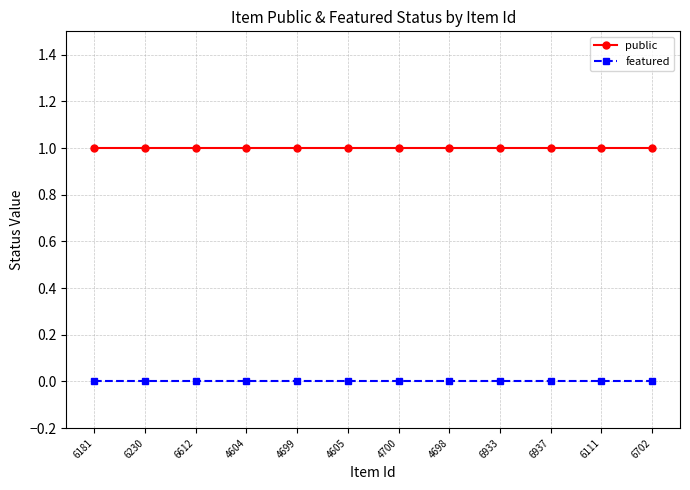

Is this an area chart (filled region under the line)?

No